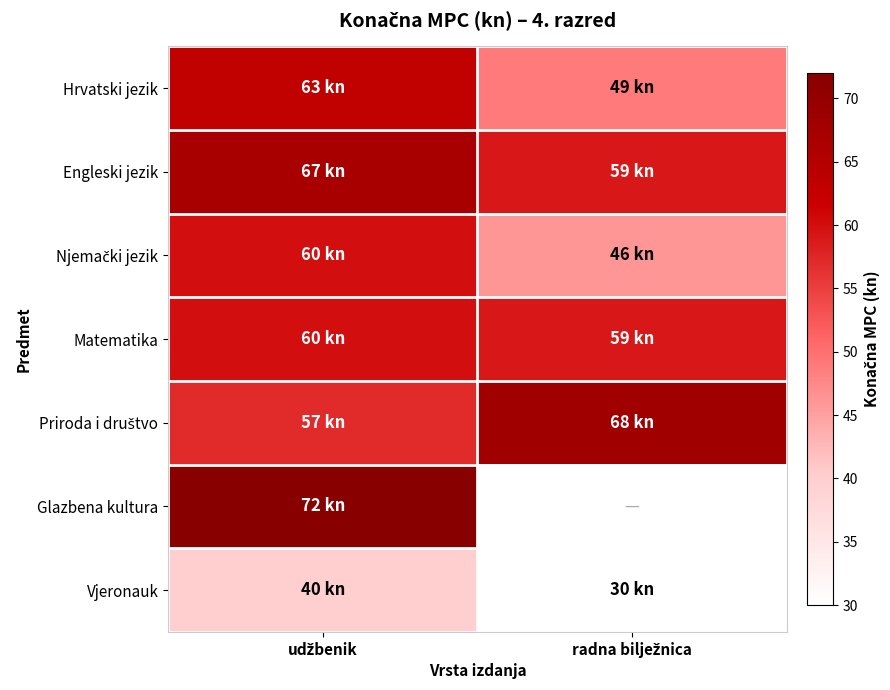

The Njemački jezik series shows 60.0 at udžbenik. True or false?

True